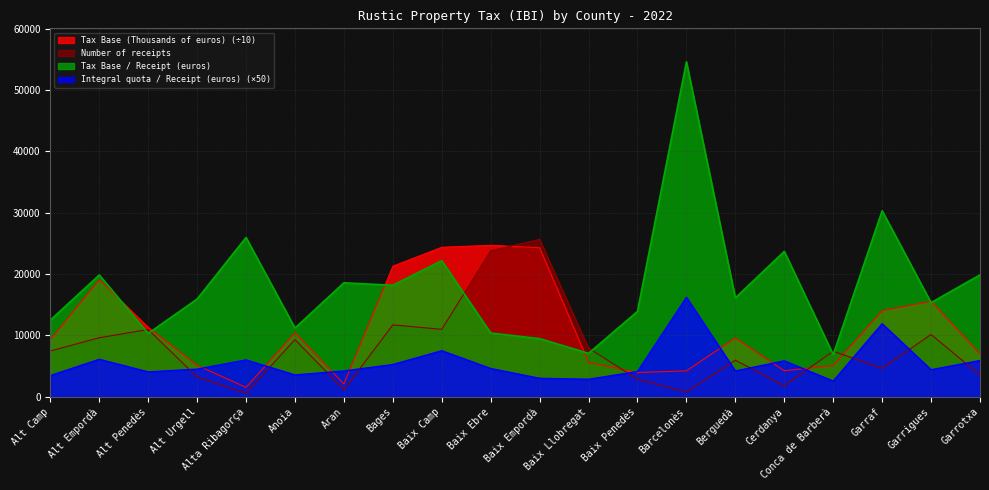

Which series has the largest total across all categories?

Tax Base / Receipt (euros)